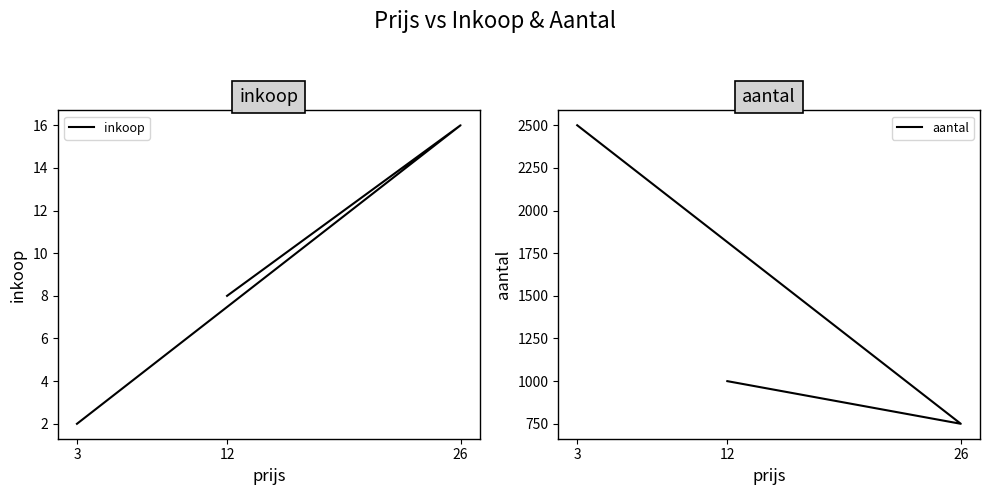

The inkoop series shows 16 at 26. True or false?

True